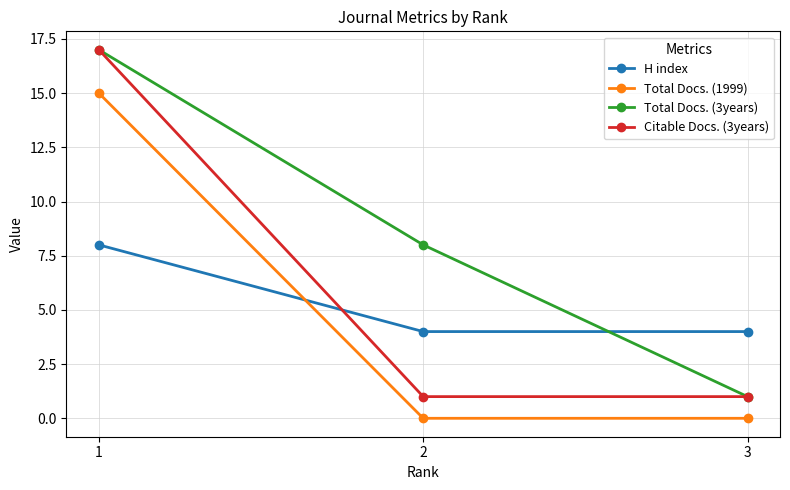

What is the value of the Citable Docs. (3years) point at the 3rd from the left?

1